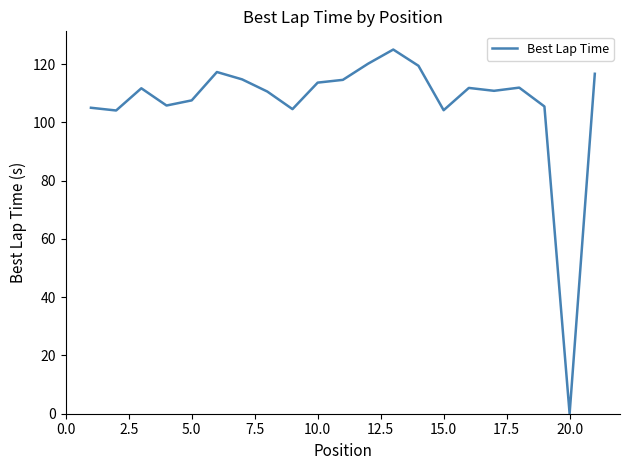

What is the maximum value shown in the chart?

125.0